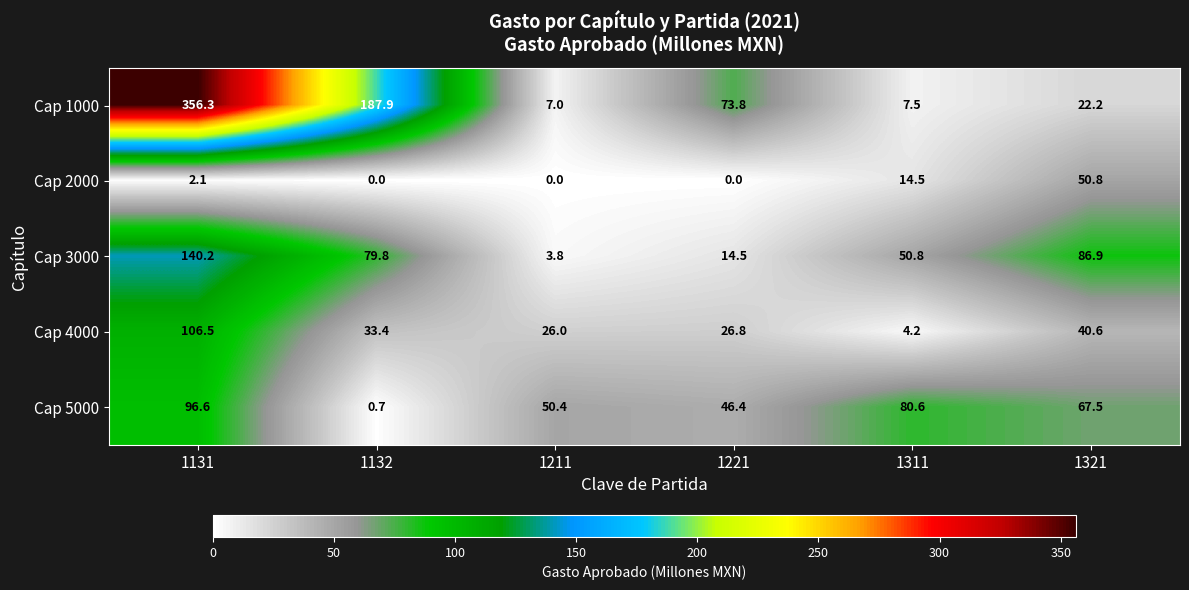

Reading left to right, list all the values displayed in this chart.

Cap 1000: 1131=356.3	1132=187.9	1211=7.0	1221=73.8	1311=7.5	1321=22.2
Cap 2000: 1131=2.1	1132=0.0	1211=0.0	1221=0.0	1311=14.5	1321=50.8
Cap 3000: 1131=140.2	1132=79.8	1211=3.8	1221=14.5	1311=50.8	1321=86.9
Cap 4000: 1131=106.5	1132=33.4	1211=26.0	1221=26.8	1311=4.2	1321=40.6
Cap 5000: 1131=96.6	1132=0.7	1211=50.4	1221=46.4	1311=80.6	1321=67.5